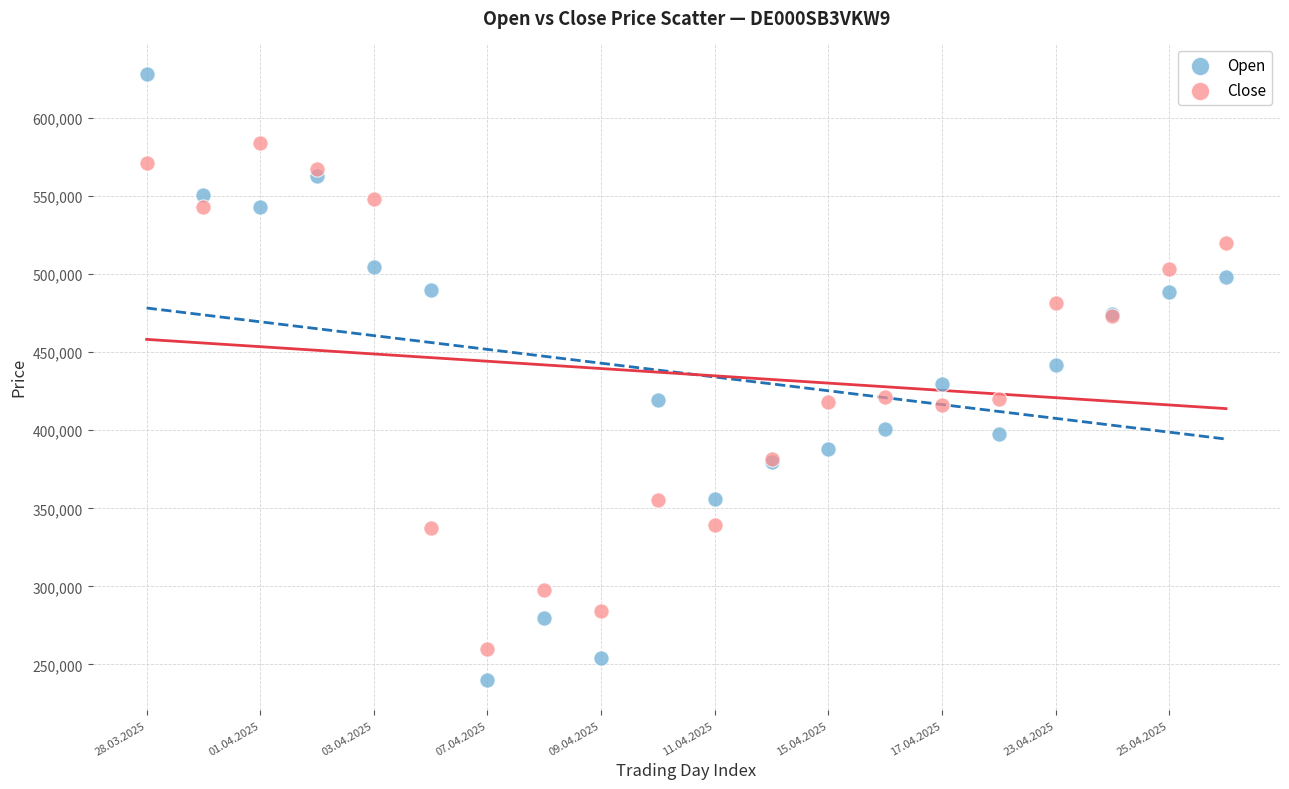

Which series has the widest spread of Y values?

Open